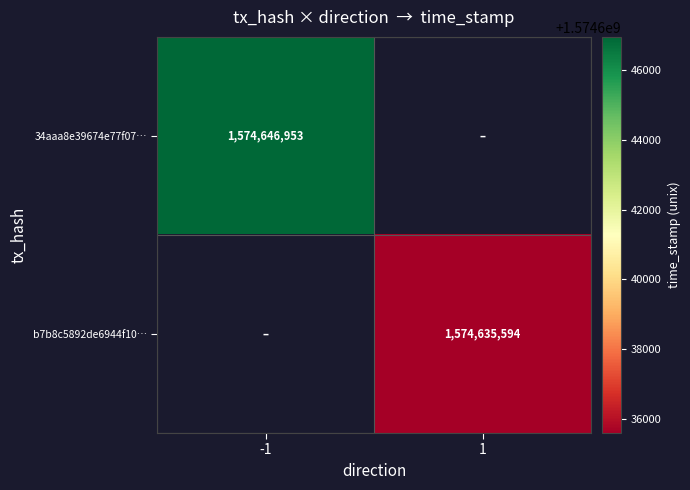

The value of b7b8c5892de6944f10… at 1 is 1574635594. True or false?

True